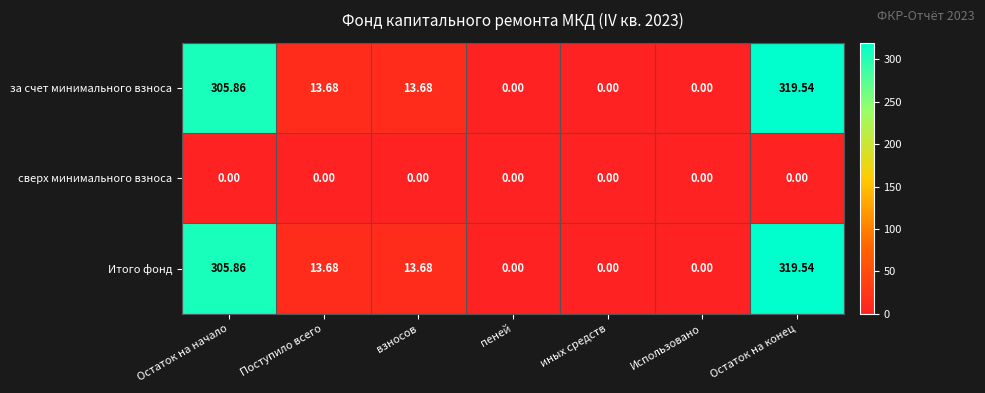

Where does the за счет минимального взноса series first go above 13?

Остаток на начало